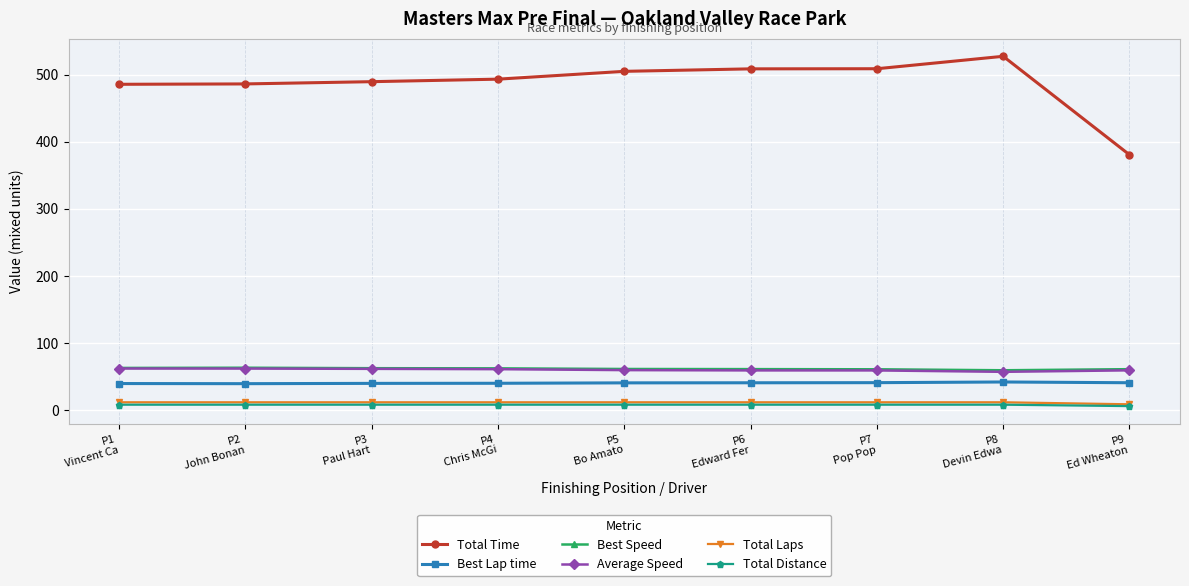

What is the difference between the maximum and minimum values in the Total Distance series?

2.1